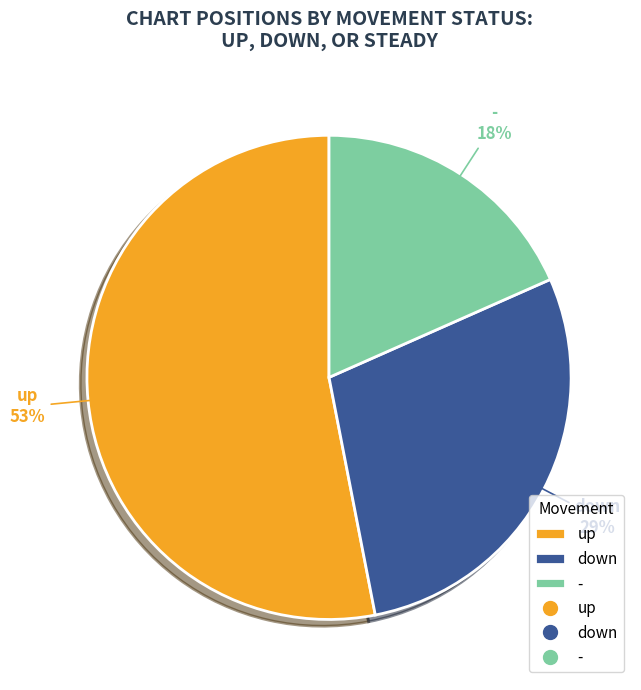

Rank the categories by value from lowest to highest.

-, down, up